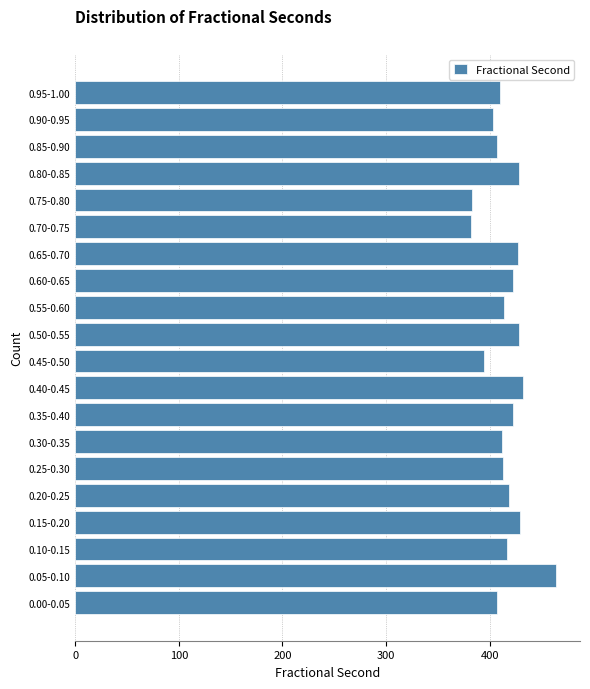

The value at 0.20-0.25 is 419. True or false?

True